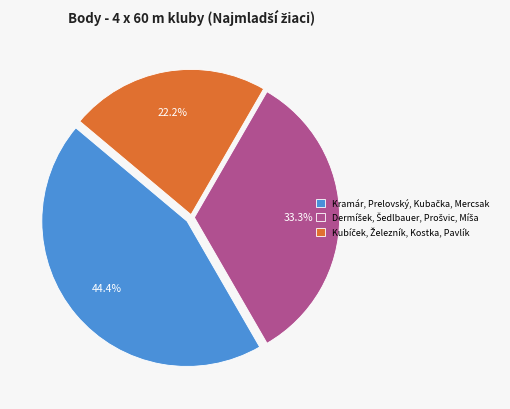

Count the number of slices in the pie.

3